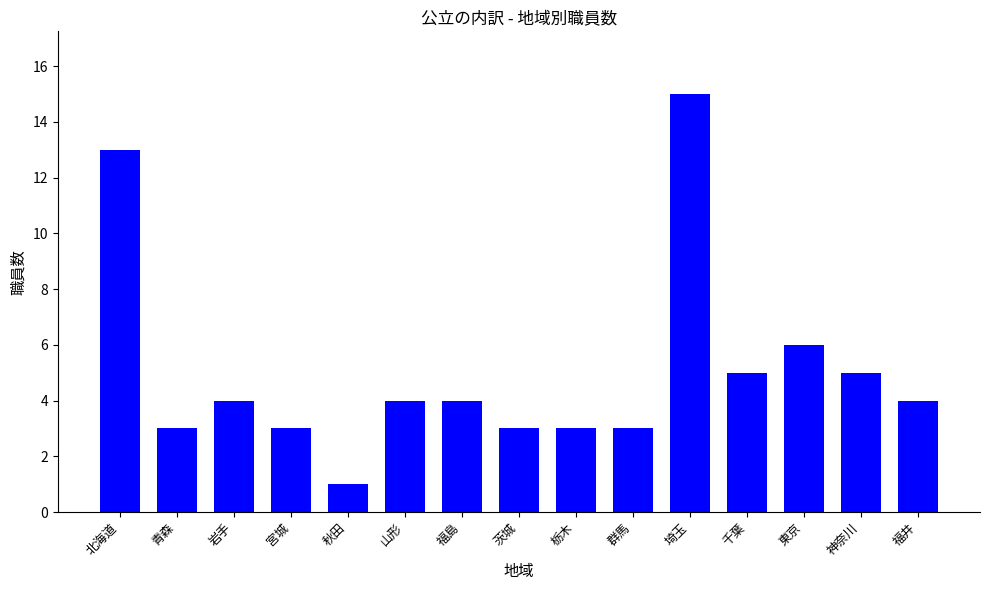

What is the label of the 10th bar from the right?

山形